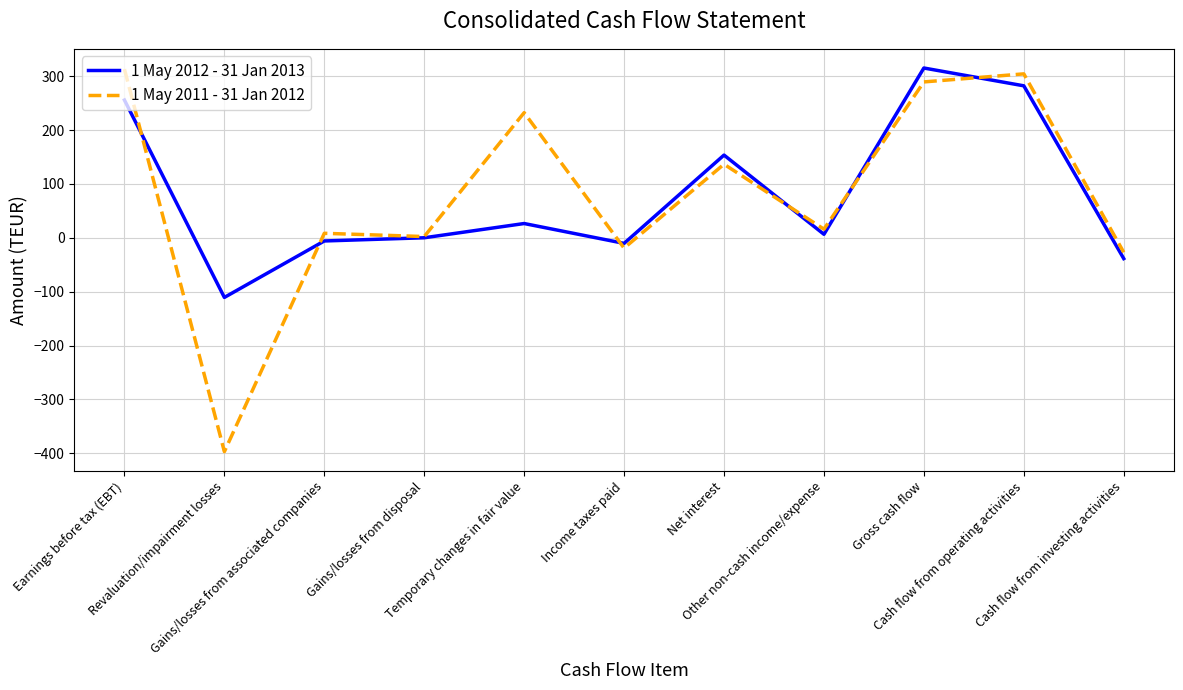

Which series has the widest spread of values?

1 May 2011 - 31 Jan 2012